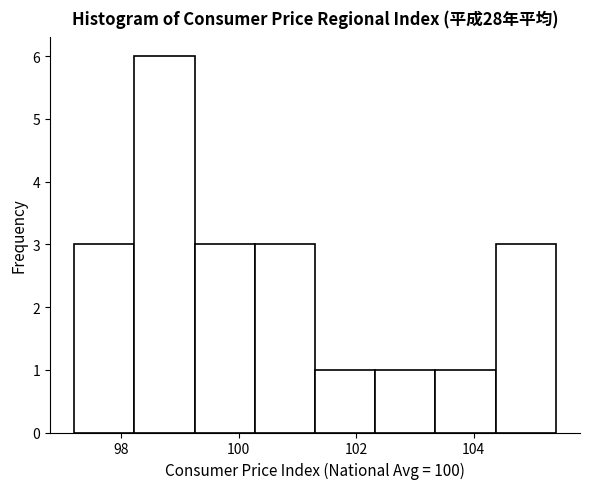

How tall is the bar that spans 104.4 to 105.4 on the x-axis? Neither the bar edges nor the heights are printed on the chart, so give them approximately, as read against the axes.

3